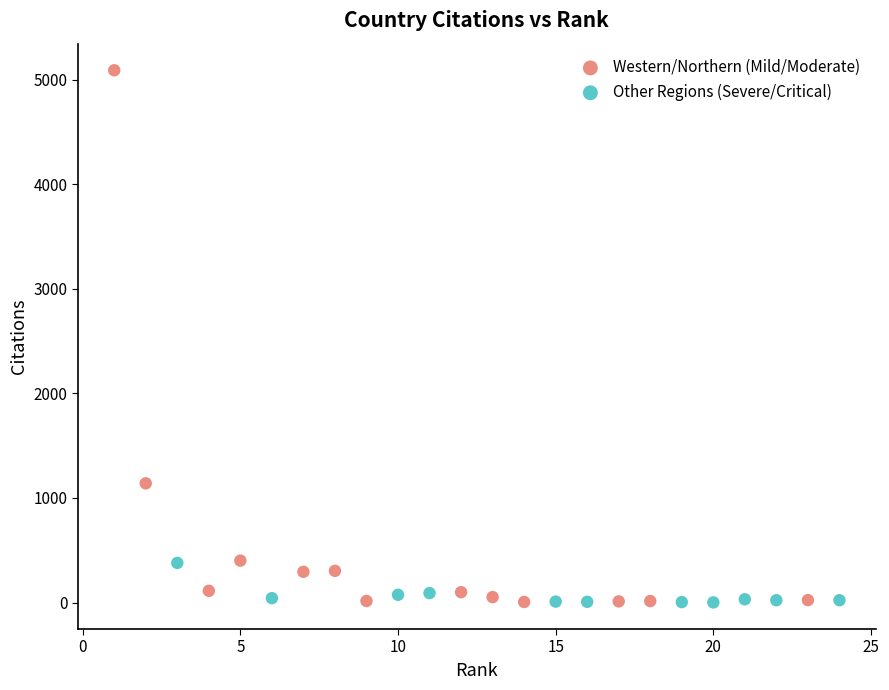

Which series has the largest Y range (max minus min)?

Western/Northern (Mild/Moderate)